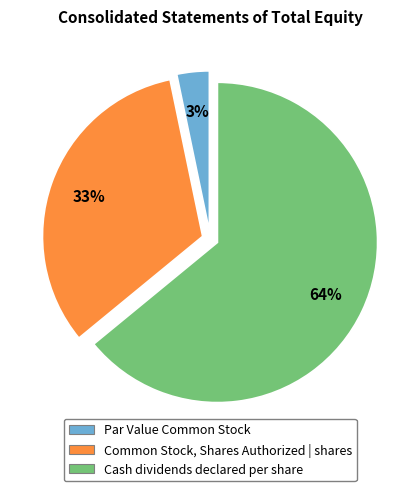

Is the sum of Par Value Common Stock and Cash dividends declared per share greater than half?

Yes